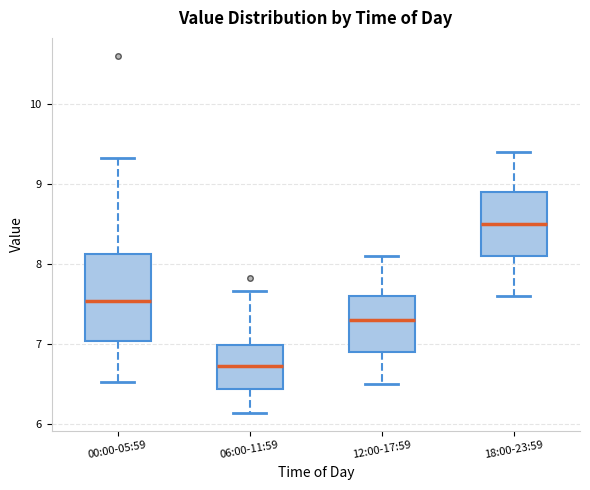

Comparing the boxes themselves (not the whiskers), which one is the tallest?

00:00-05:59